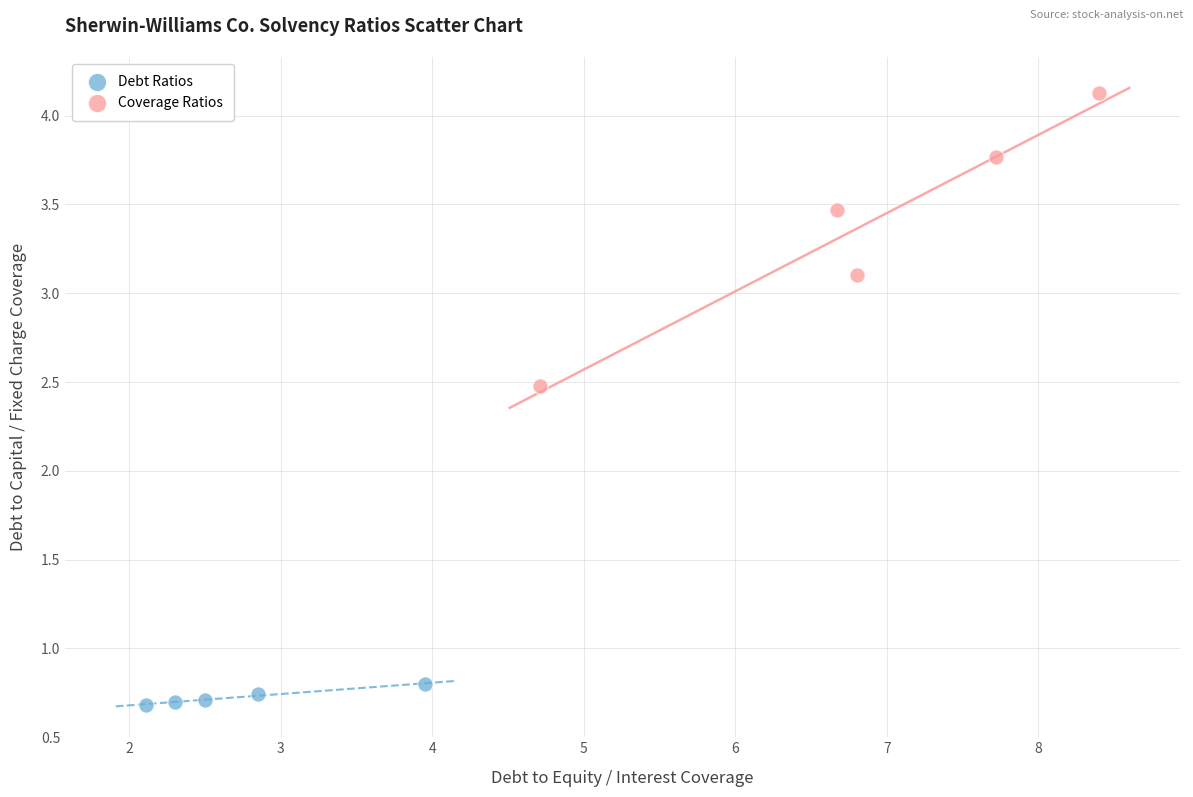

Which series has the largest Y range (max minus min)?

Coverage Ratios